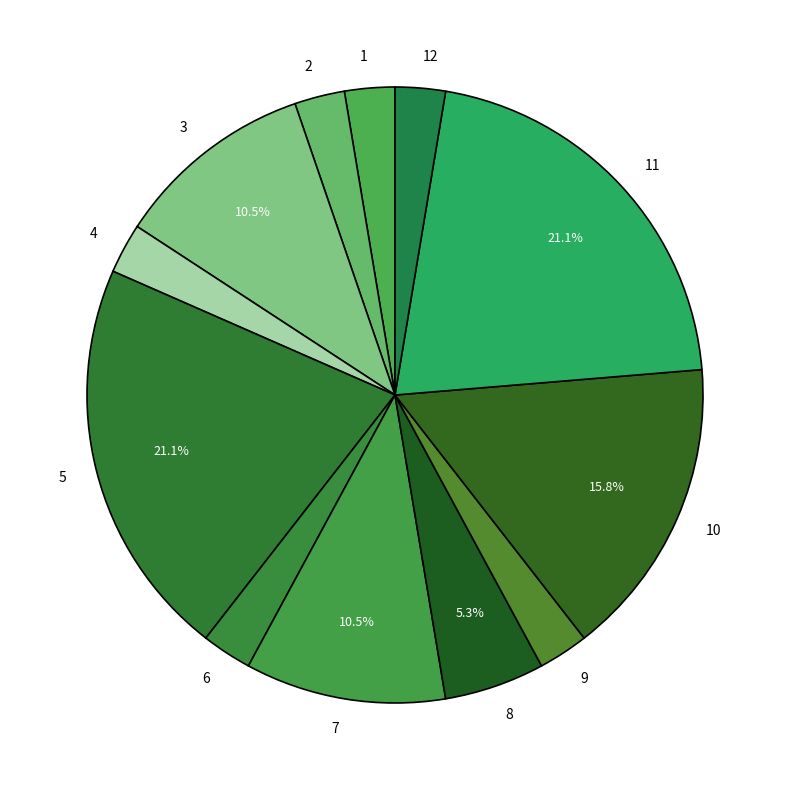

To the nearest percent, what is the difference between the 7 and 8 slice percentages?

5%